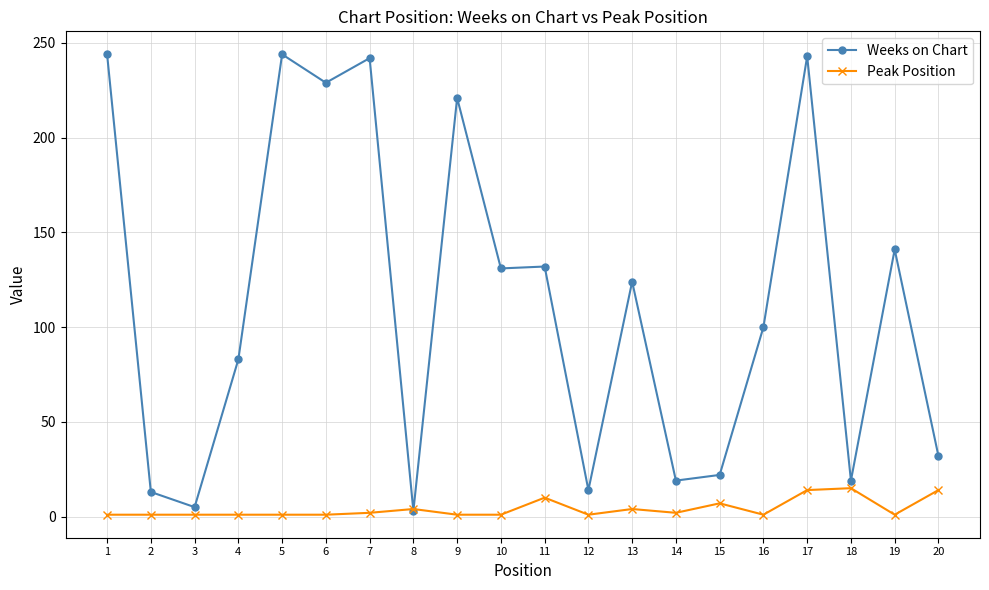

What is the maximum value shown in the chart?

244